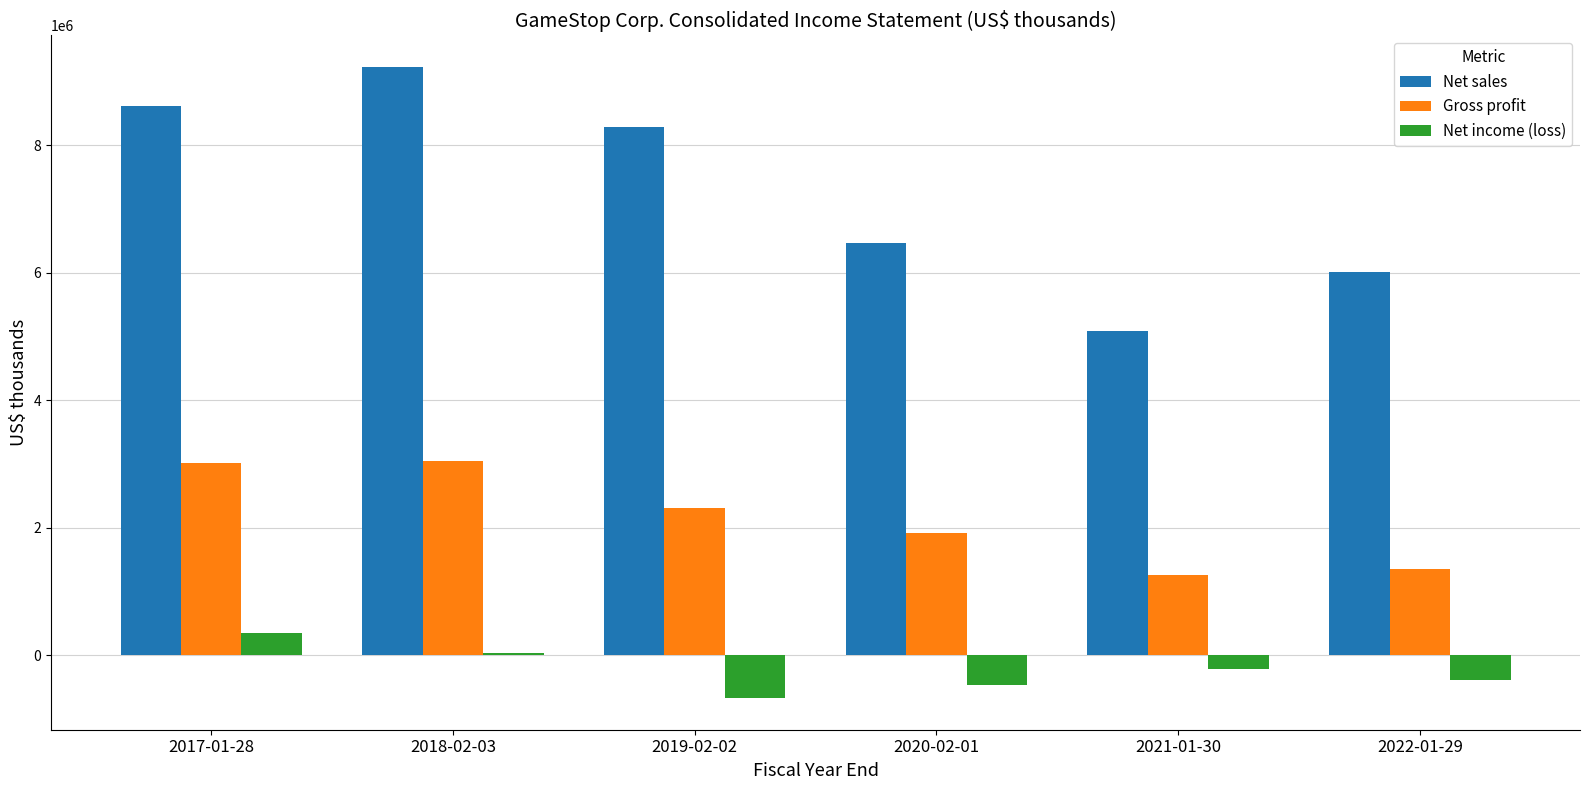

What value does the Net income (loss) series have at 2017-01-28, to the nearest 50?

353200